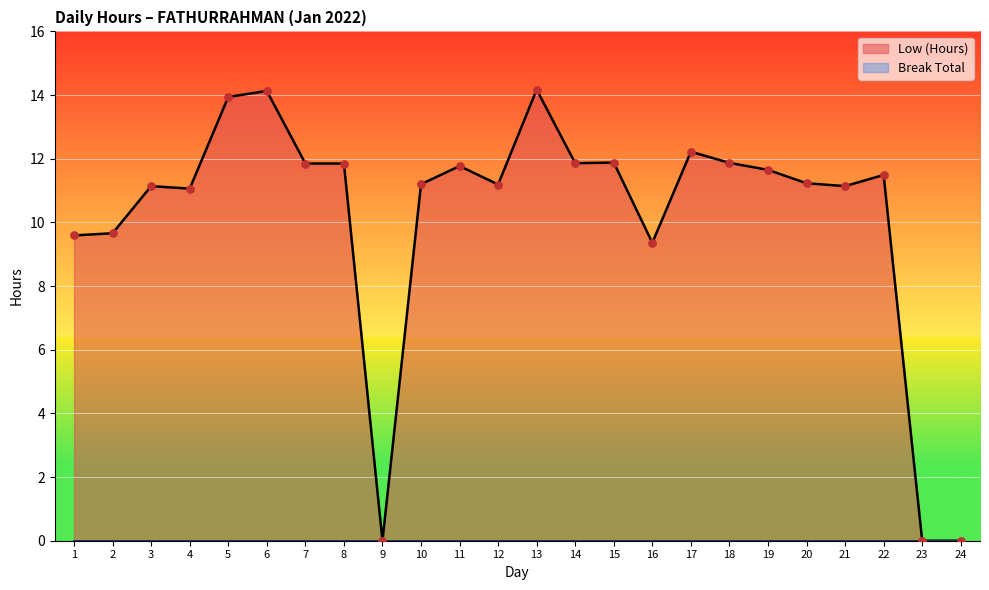

Which has a higher value, 11 or 1?

11